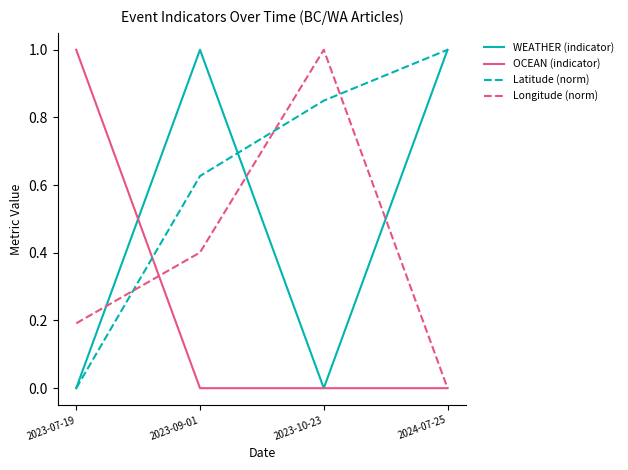

True or false: WEATHER (indicator) and Longitude (norm) intersect in this chart.

True